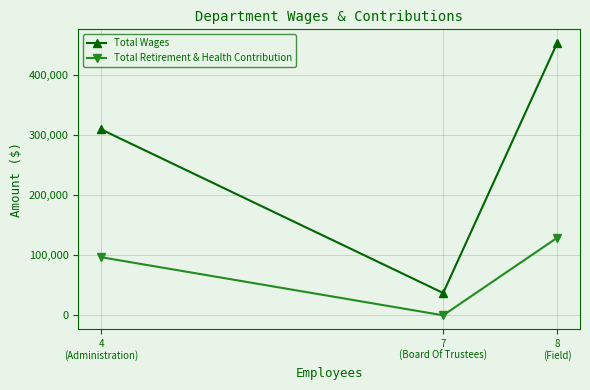

How many lines are shown in the chart?

2